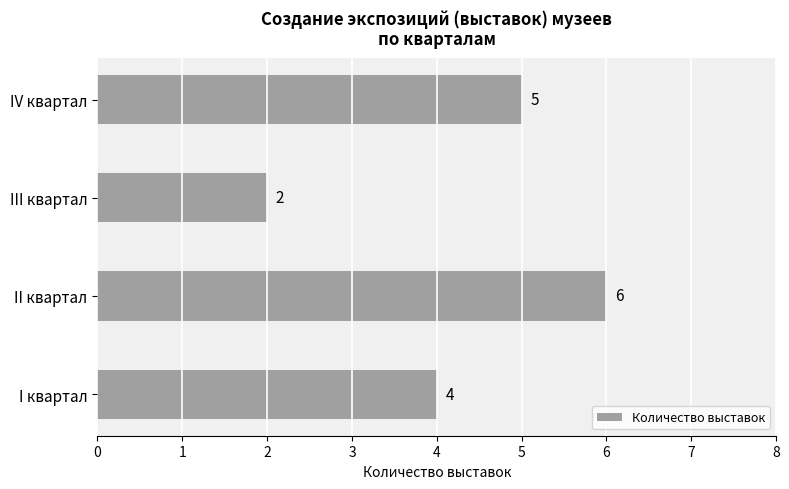

Reading bottom to top, transcribe all the data shown in this chart.

4	6	2	5